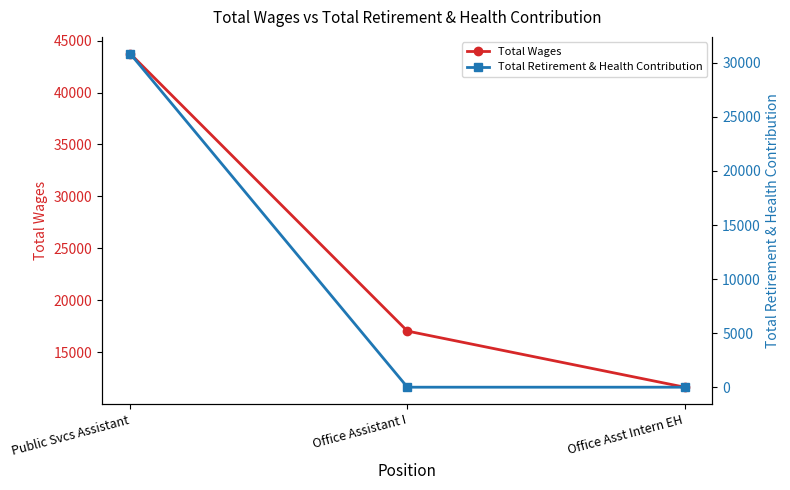

At how many categories does at least one series exceed 7122?

3